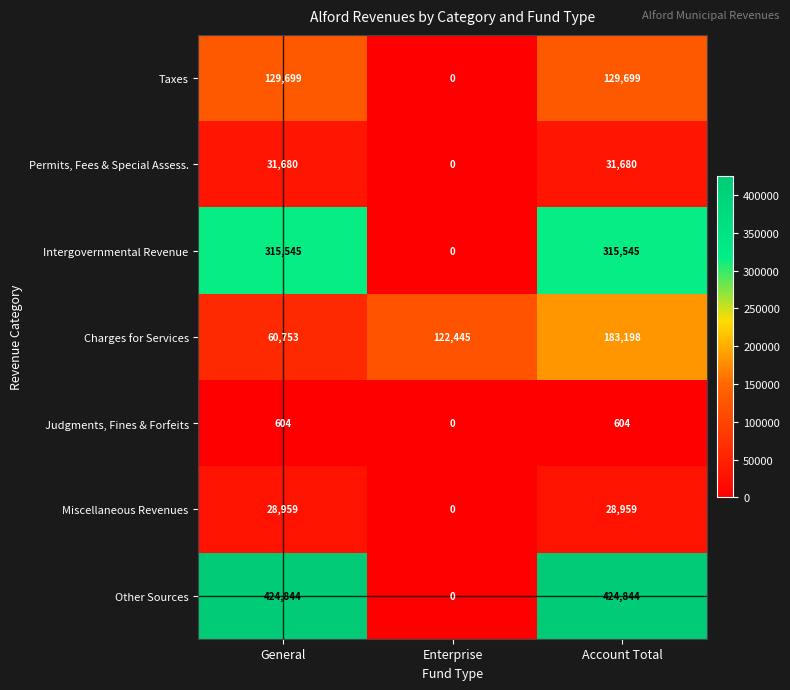

Between Enterprise and Account Total, which series saw the biggest shift?

Other Sources